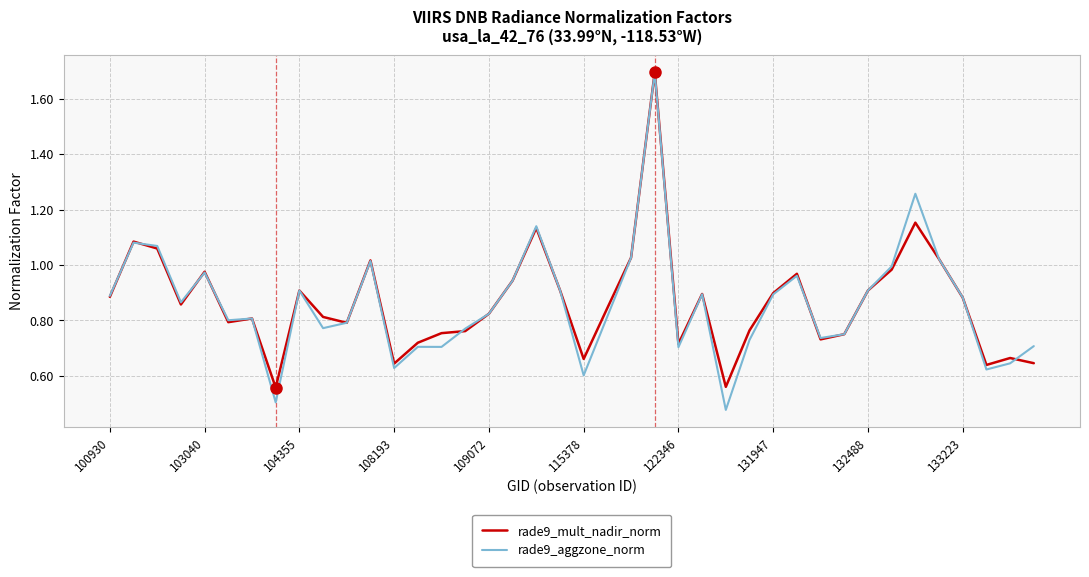

What is the greatest value displayed?

1.7